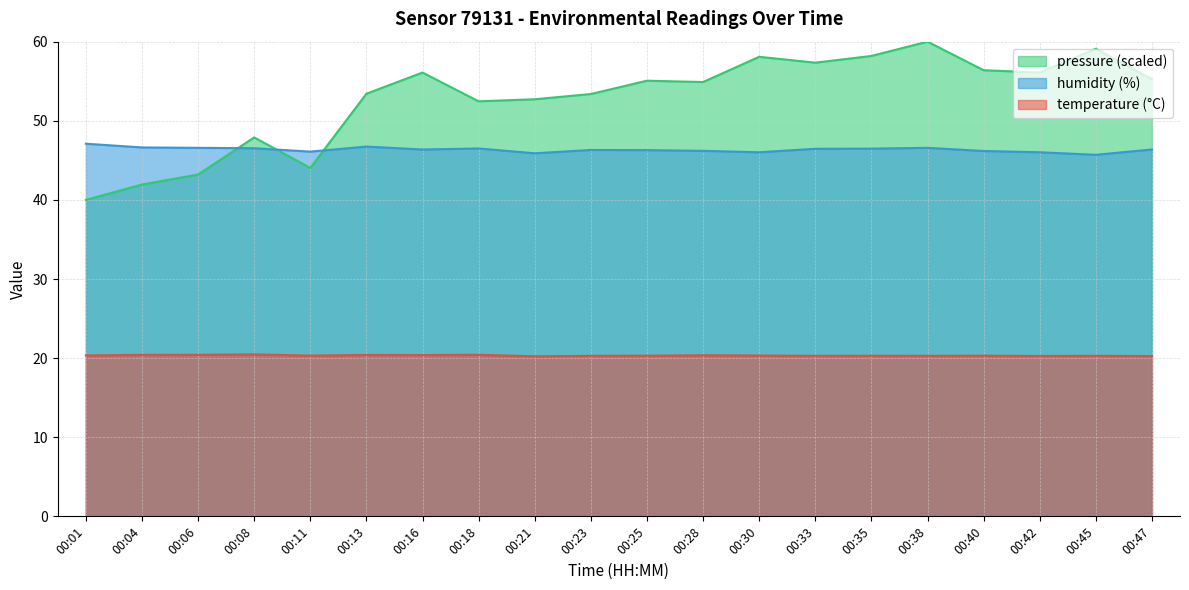

What is the maximum value for temperature?

20.5